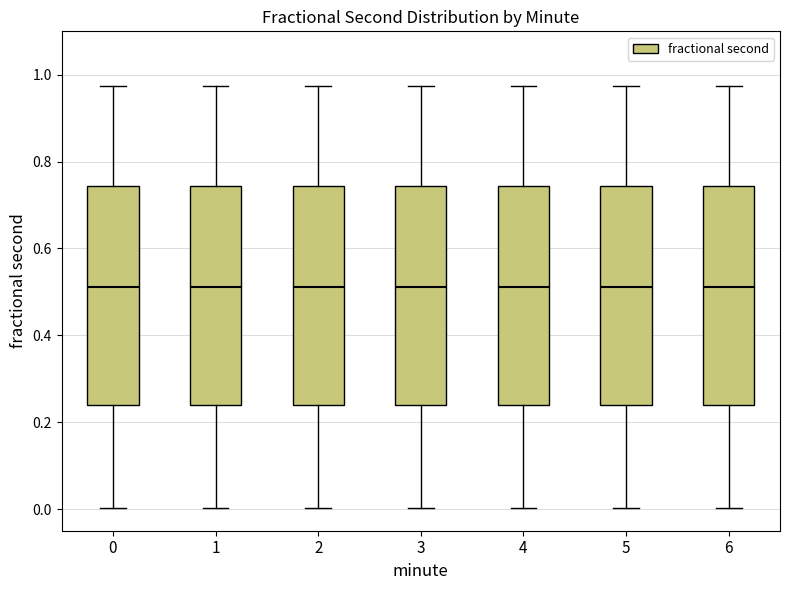

Reading left to right, read every box against the y-axis: the position of its median line, the range the box covers, and the ends of its whiskers. The values are not printed on the chart, so give them approximately, as read against the axis.

0: median 0.52, box 0.24 to 0.74, whiskers 0.00 to 0.98
1: median 0.52, box 0.24 to 0.74, whiskers 0.00 to 0.98
2: median 0.52, box 0.24 to 0.74, whiskers 0.00 to 0.98
3: median 0.52, box 0.24 to 0.74, whiskers 0.00 to 0.98
4: median 0.52, box 0.24 to 0.74, whiskers 0.00 to 0.98
5: median 0.52, box 0.24 to 0.74, whiskers 0.00 to 0.98
6: median 0.52, box 0.24 to 0.74, whiskers 0.00 to 0.98